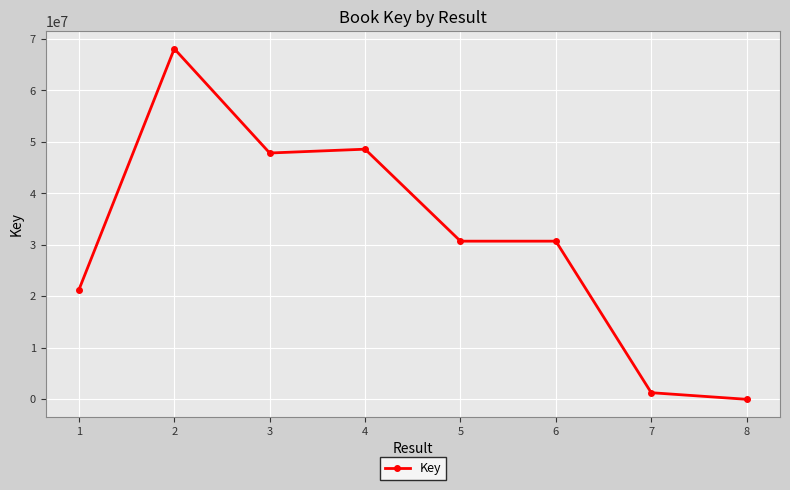

What is the change in value from 1 to 2?

+46828224